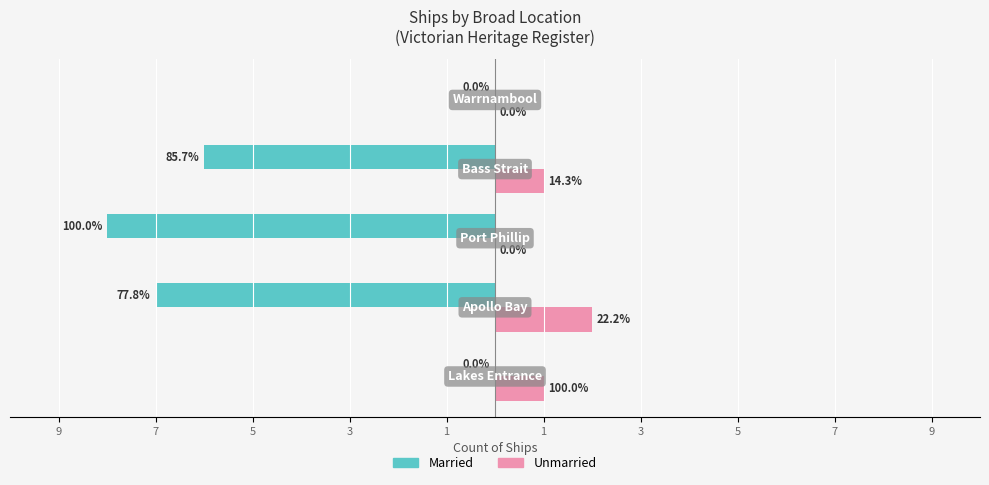

What is the sum of all Unmarried values?

4